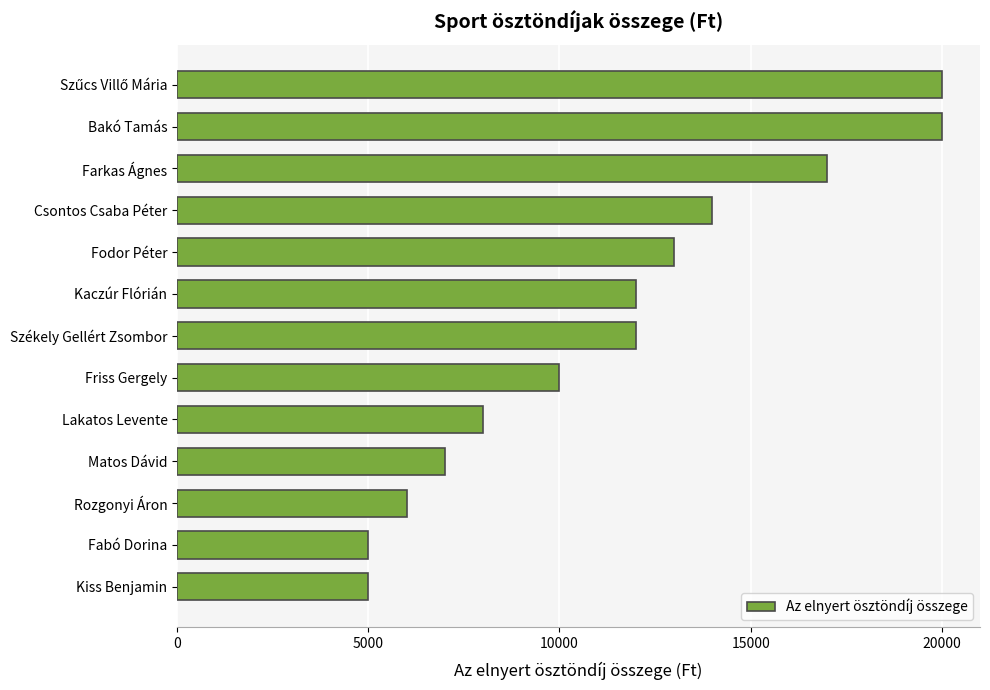

What is the average value?

11462